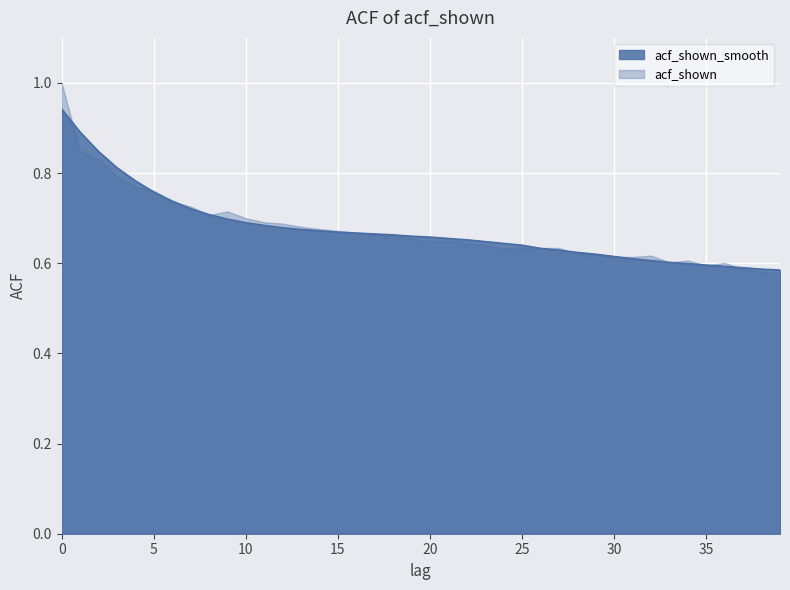

How many categories are shown in the chart?

40